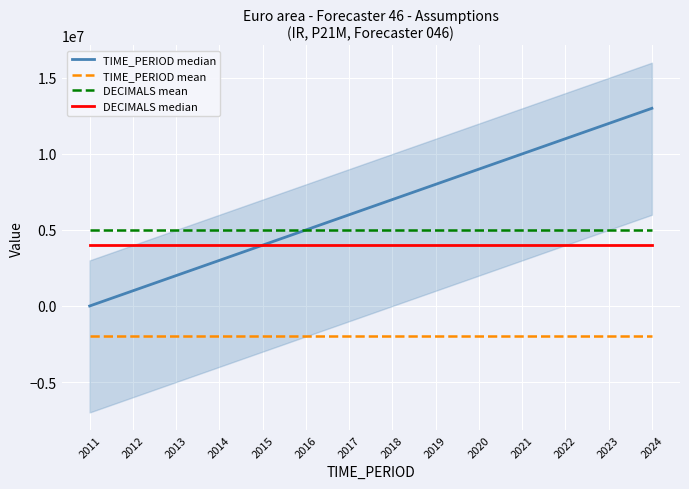

The value of TIME_PERIOD median at 2020 is 9000000. True or false?

True